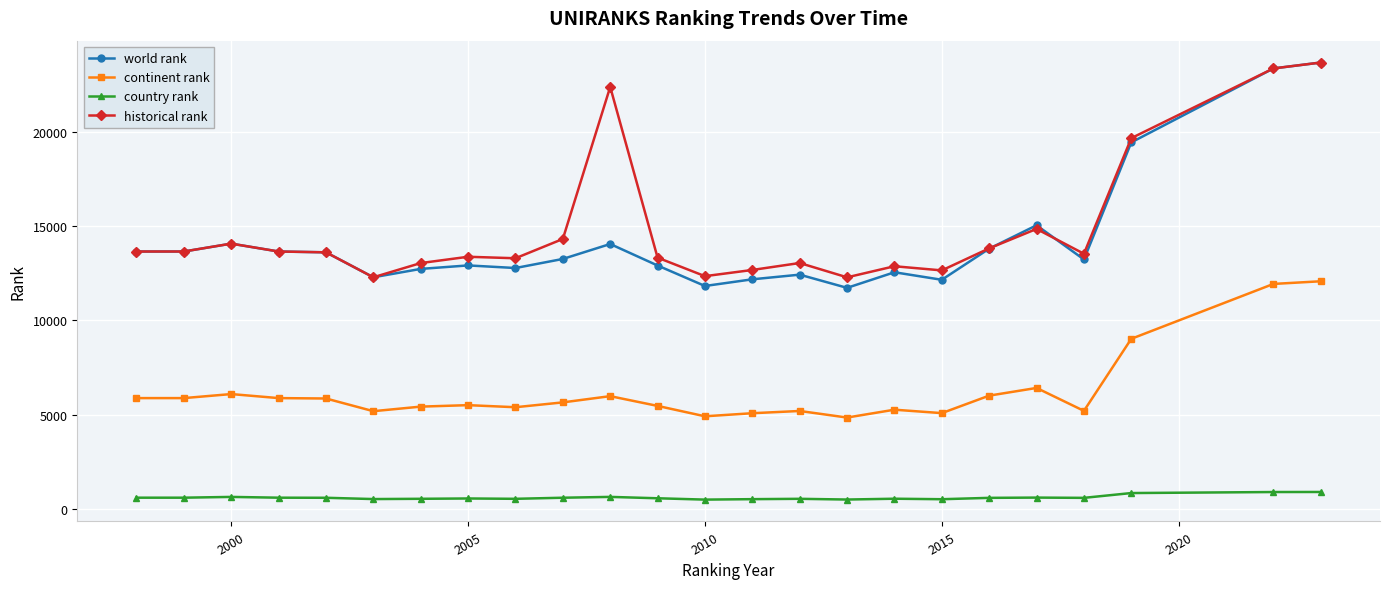

Which series has the largest total across all categories?

historical rank